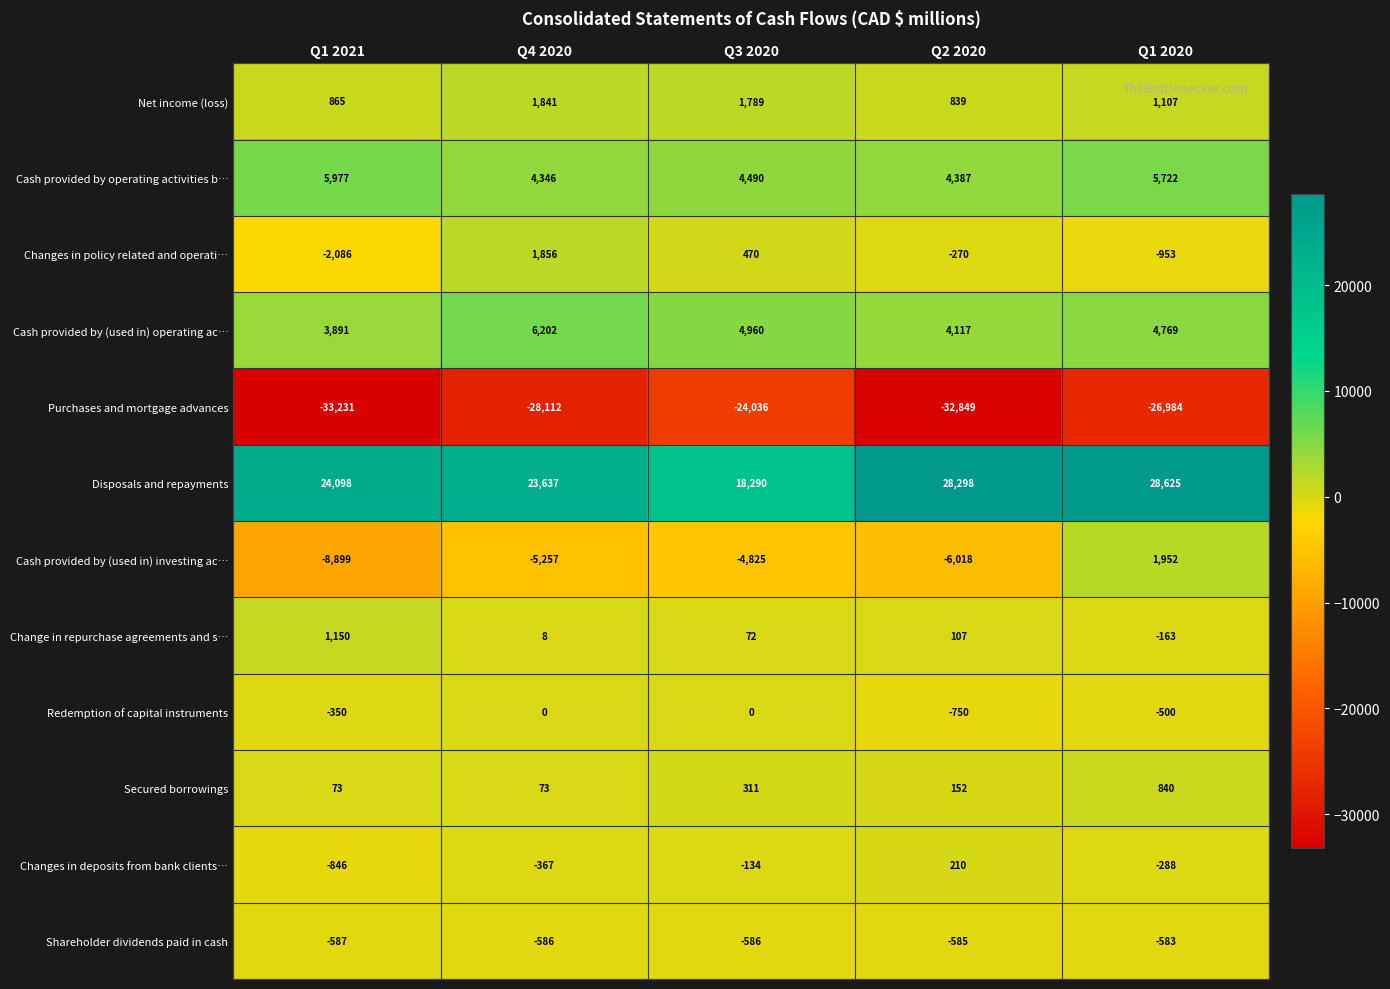

True or false: Disposals and repayments has a value of 42596 at Q1 2020.

False